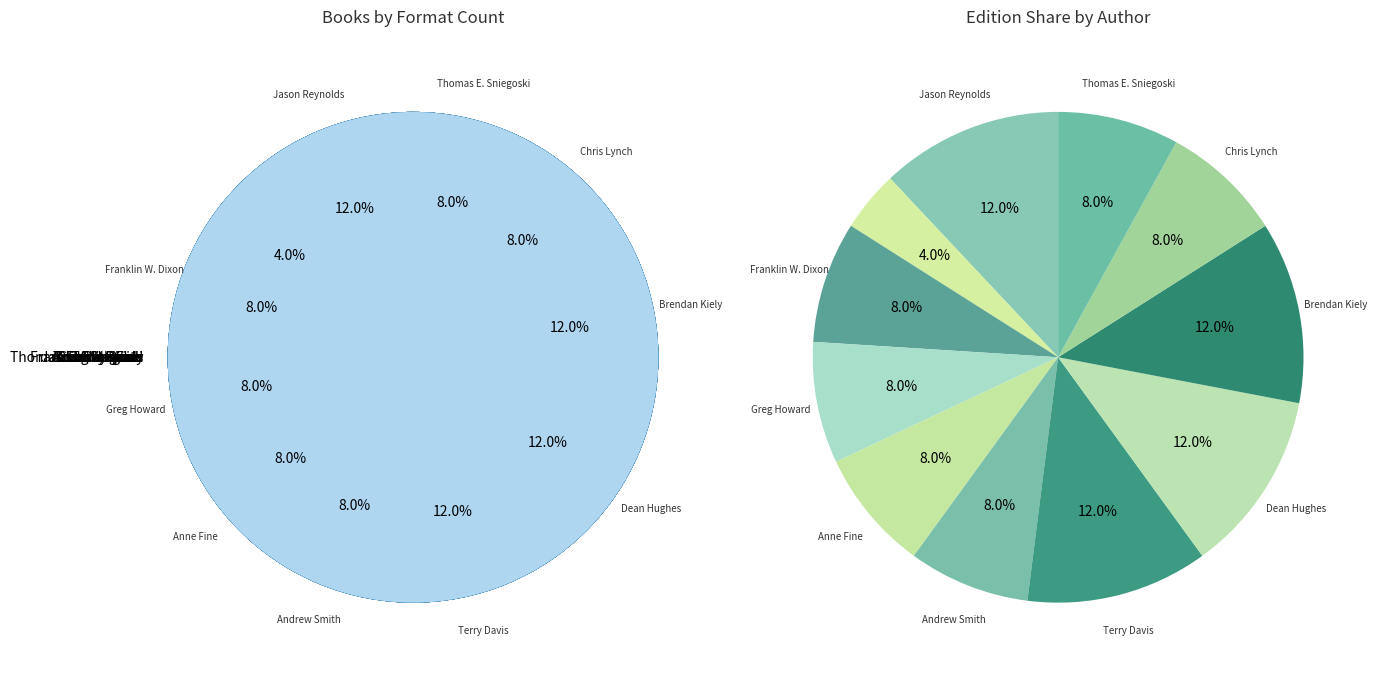

True or false: Chris Lynch accounts for 8% of the total.

True